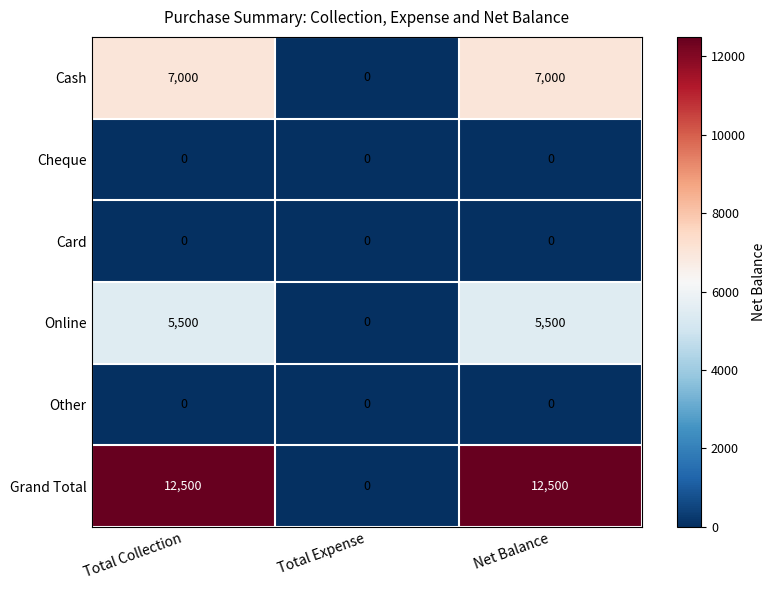

Which series has the widest spread of values?

Grand Total